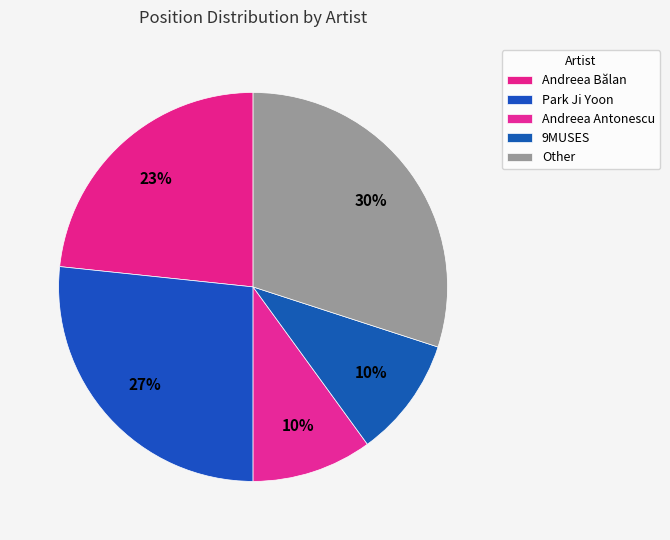

To the nearest percent, what is the average slice percentage?

20%